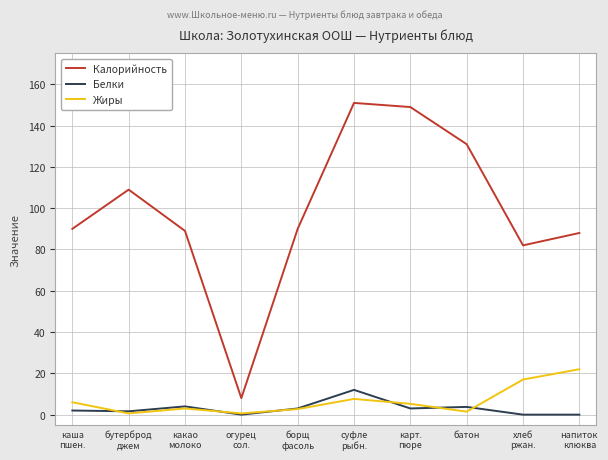

True or false: Калорийность and Белки cross at least once.

False